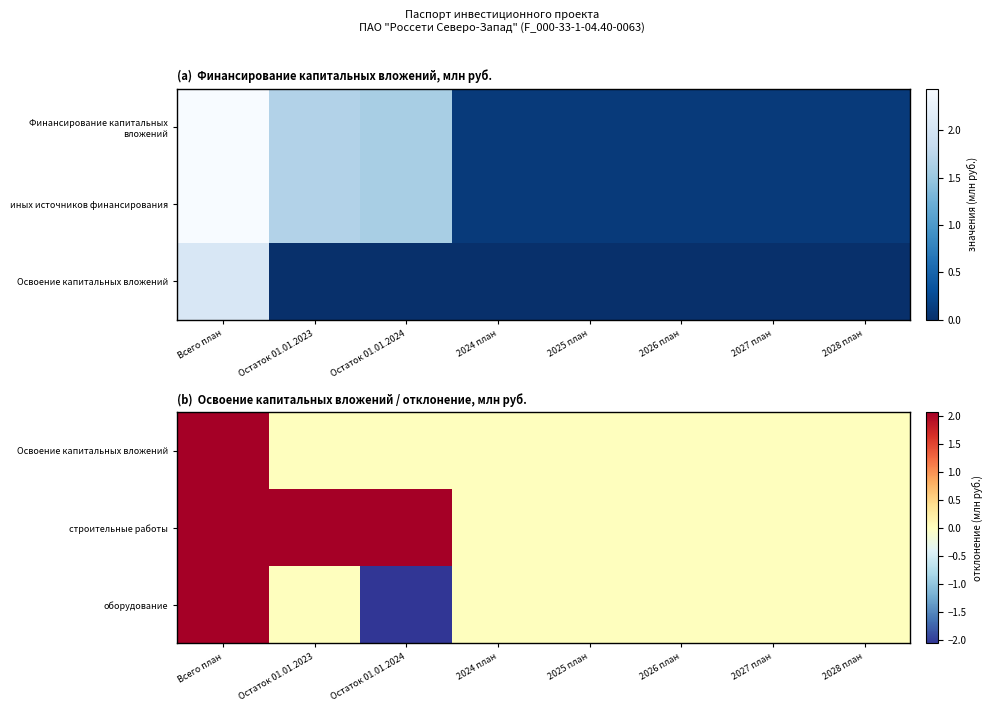

How many values in Освоение капитальных вложений are above zero?

1